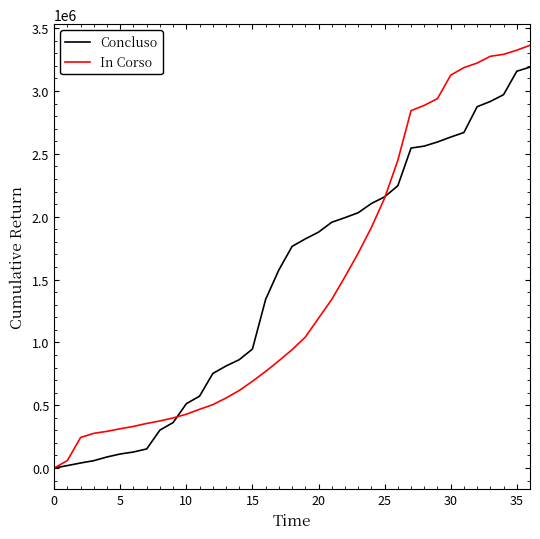

Which series ends up on top after the final intersection of Concluso and In Corso?

In Corso